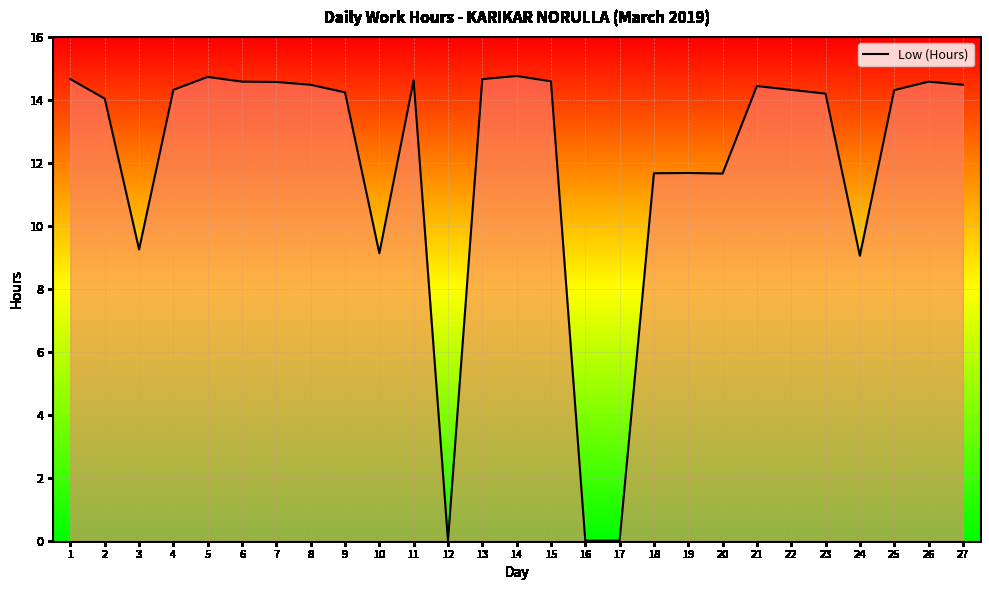

How many categories are shown in the chart?

27